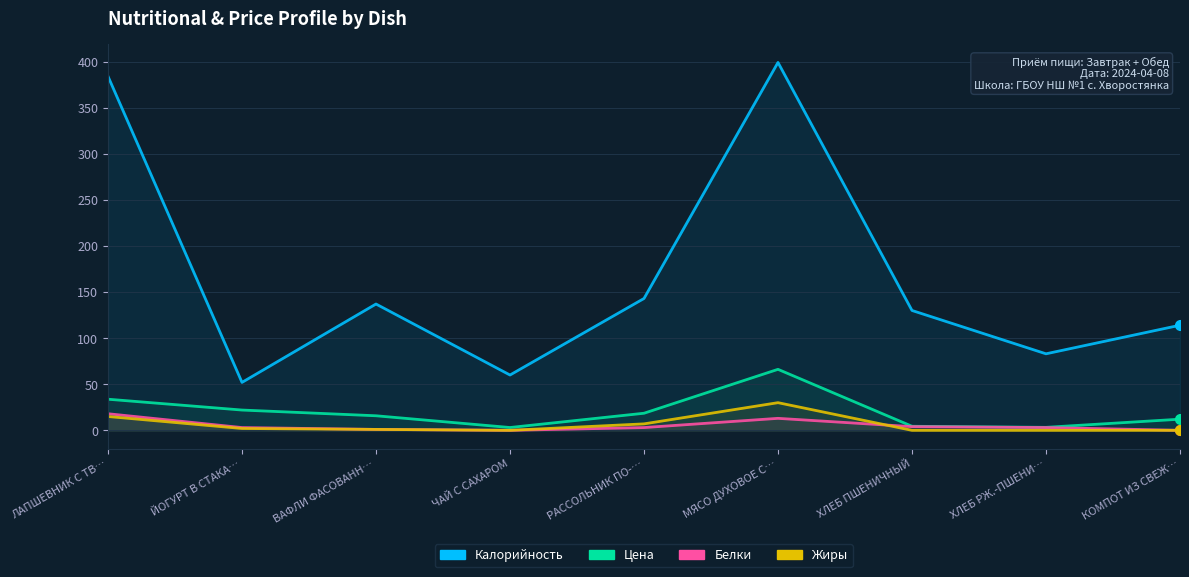

Which has a higher value, ЧАЙ С САХАРОМ or ХЛЕБ ПШЕНИЧНЫЙ?

ХЛЕБ ПШЕНИЧНЫЙ